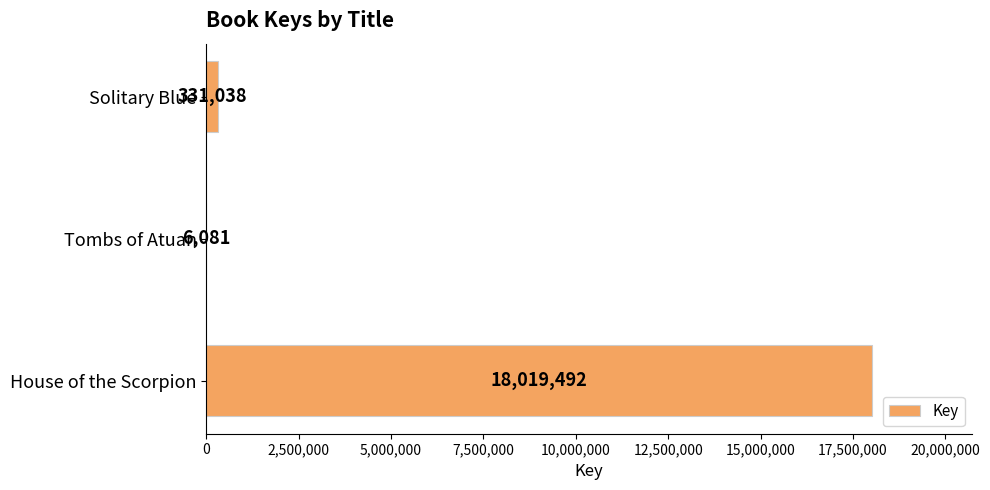

At which label is the value closest to 9012786?

Solitary Blue